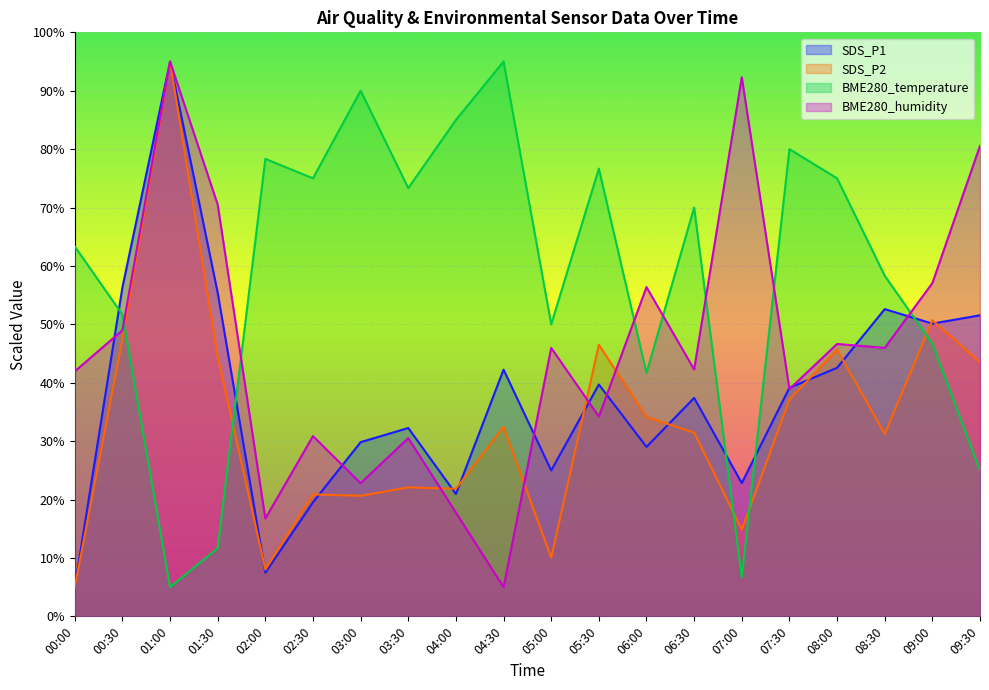

What is the maximum value shown in the chart?

95.0